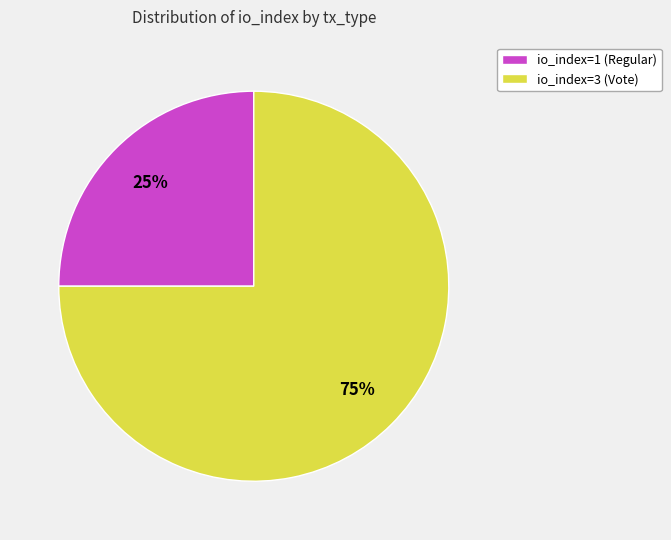

Rank the categories by value from highest to lowest.

io_index=3 (Vote), io_index=1 (Regular)